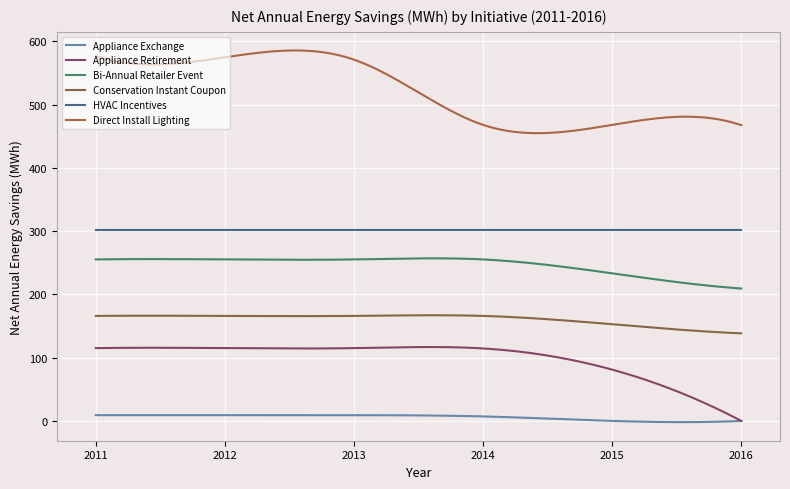

What is the value of the Conservation Instant Coupon point at the 2nd from the left?

166.0